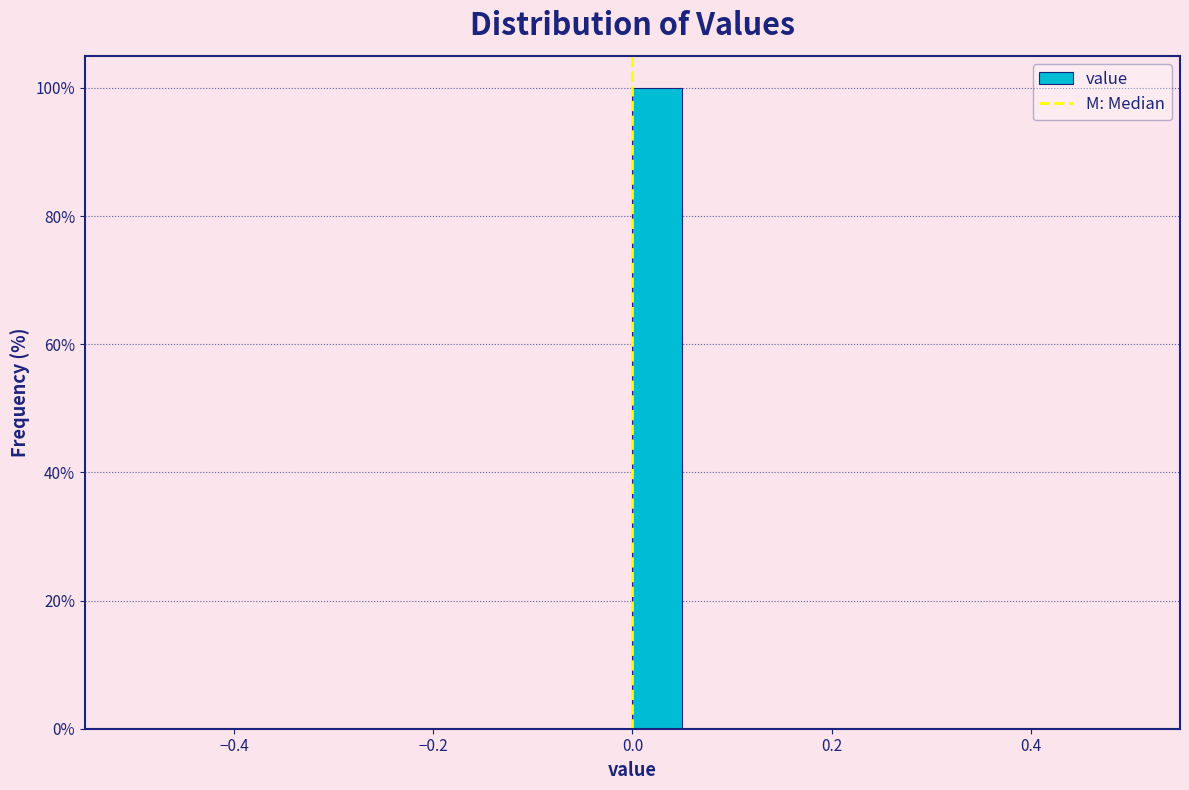

Around what value on the x-axis is the tallest bar? Give the approximate position of its centre, as read against the axis.

0.02